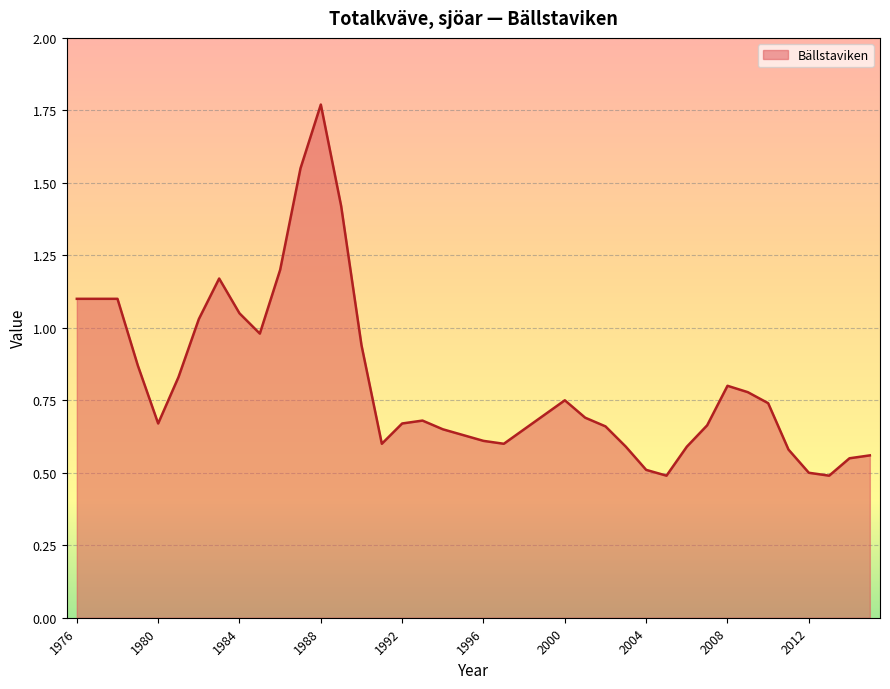

What is the minimum value shown in the chart?

0.5